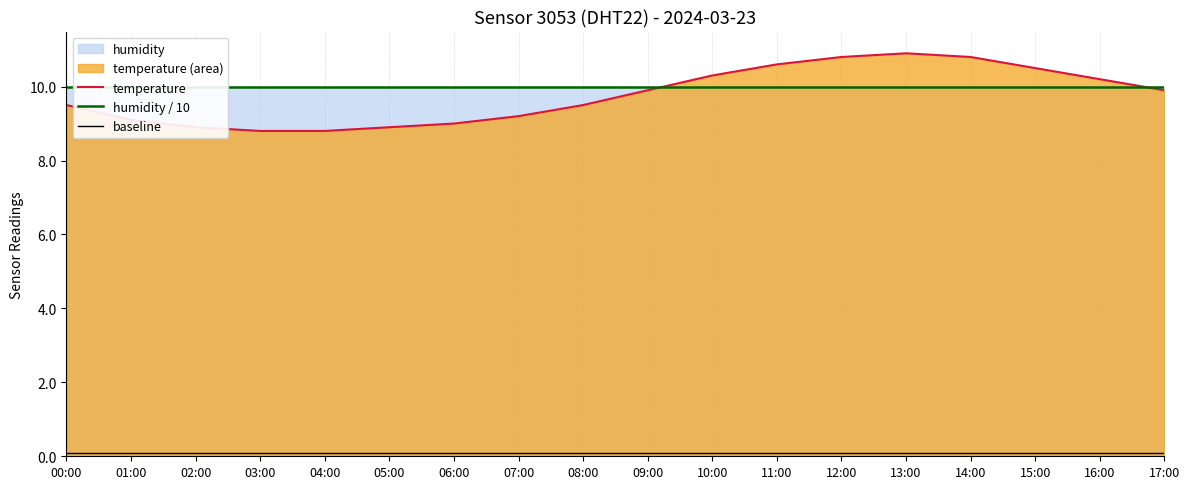

Which category has the highest value in the temperature series?

13:00